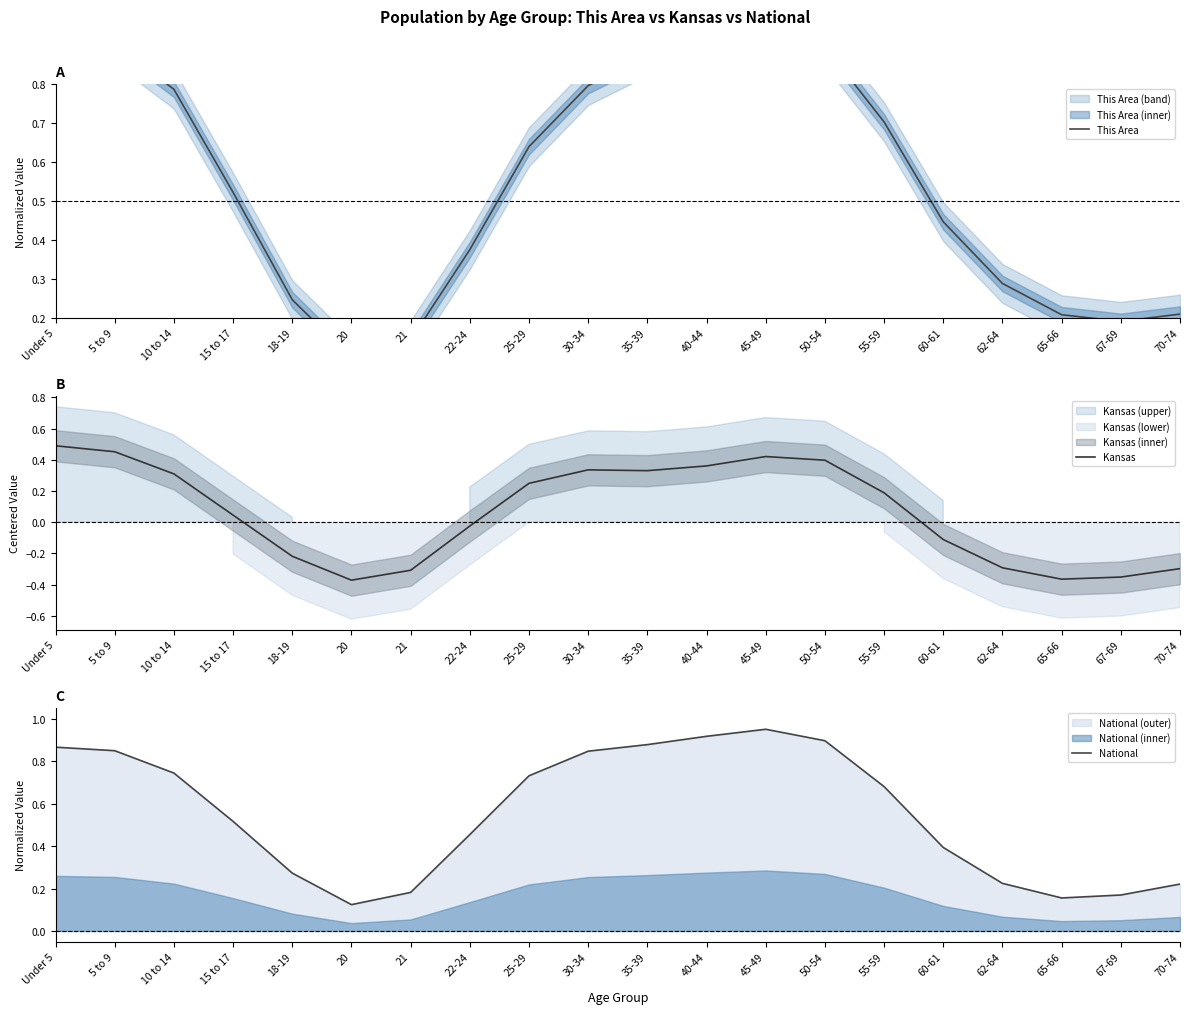

List the series in order of their peak value, highest first.

This Area, National, Kansas